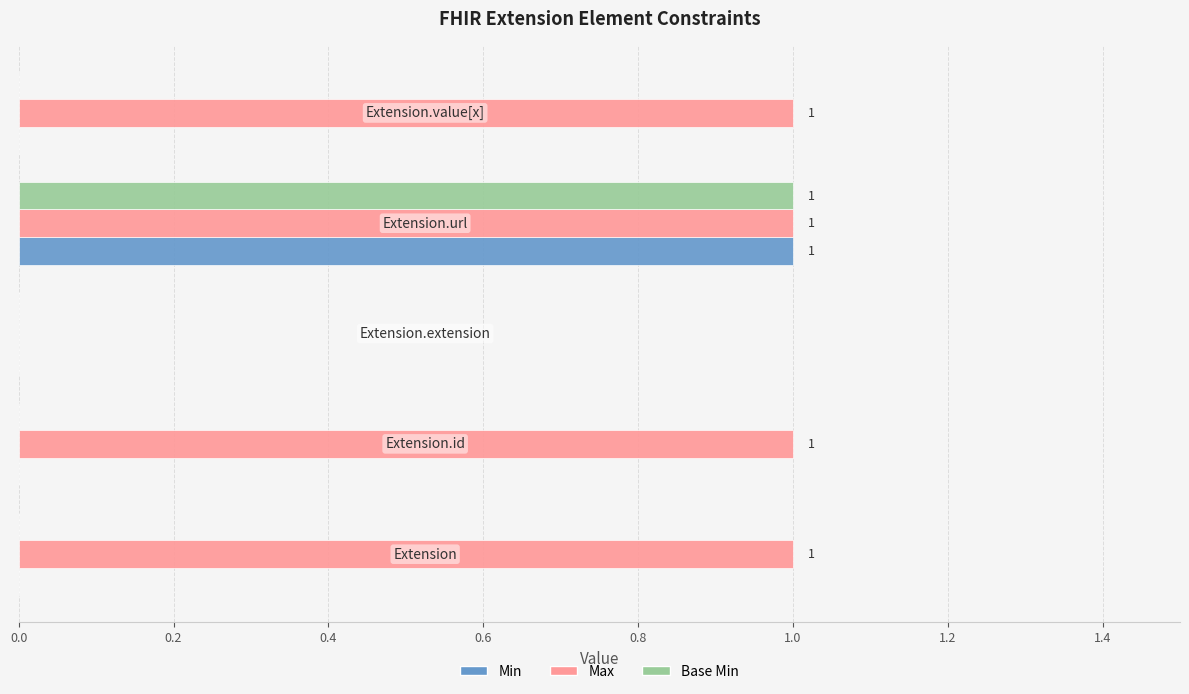

What is the sum of all Max values?

4